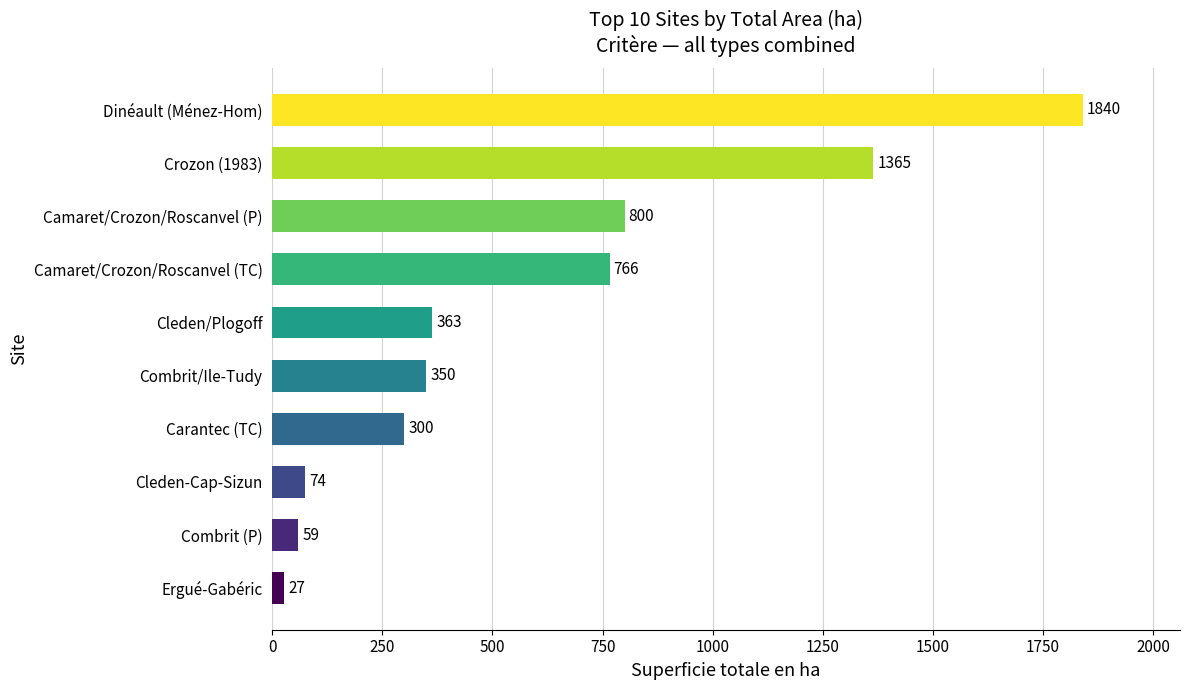

How many bars are there in total?

10